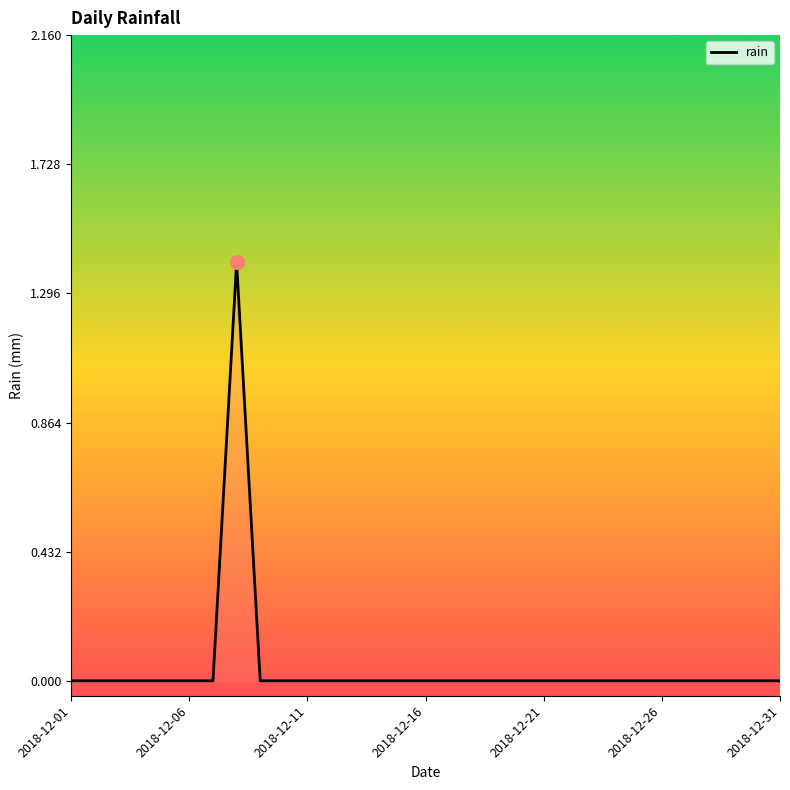

Reading left to right, extract all data points from this chart.

0.0	0.0	0.0	0.0	0.0	0.0	0.0	1.4	0.0	0.0	0.0	0.0	0.0	0.0	0.0	0.0	0.0	0.0	0.0	0.0	0.0	0.0	0.0	0.0	0.0	0.0	0.0	0.0	0.0	0.0	0.0